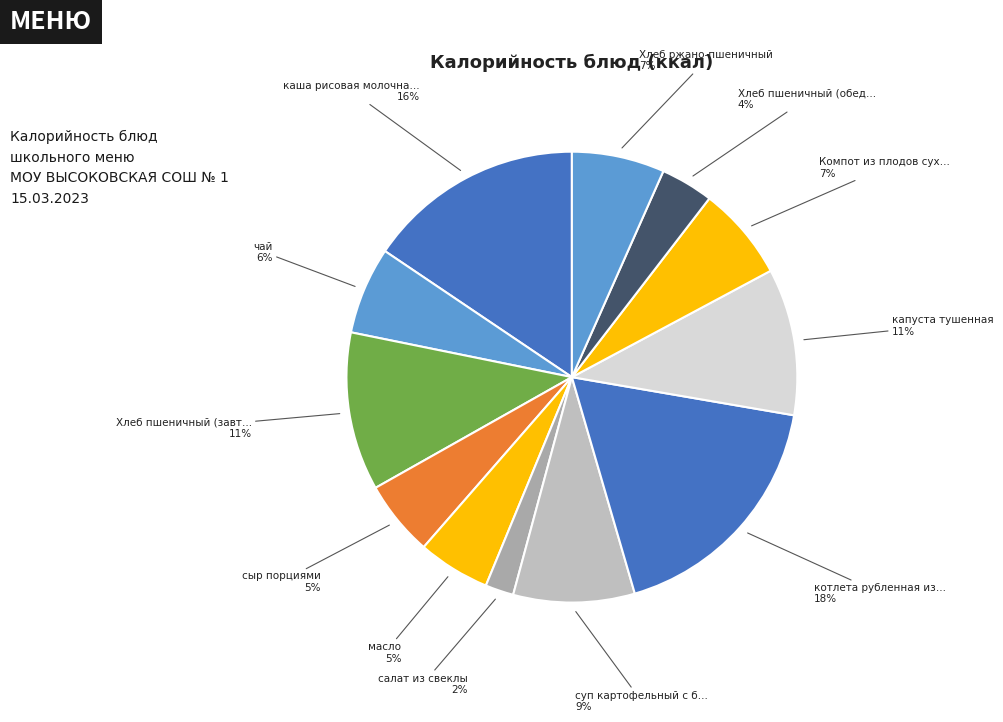

How many segments does this pie chart have?

12